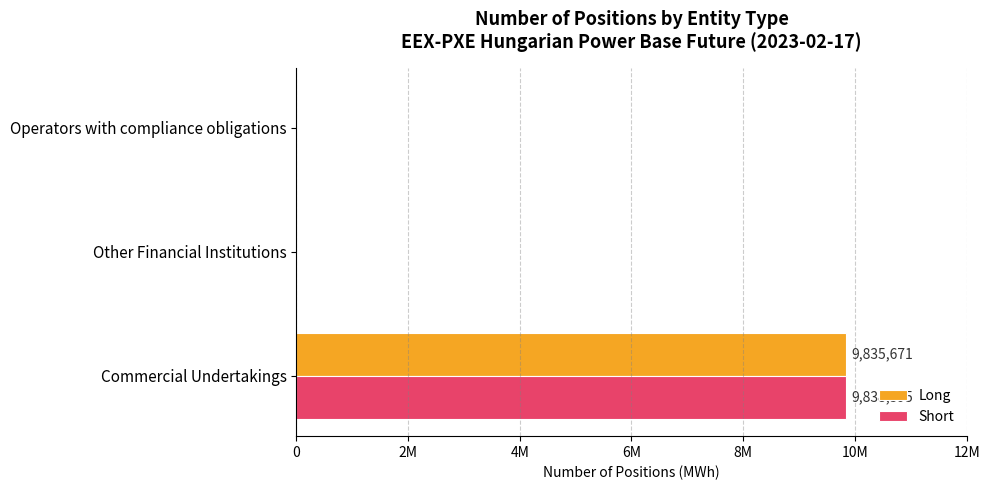

What are all the series names shown in the legend?

Long, Short